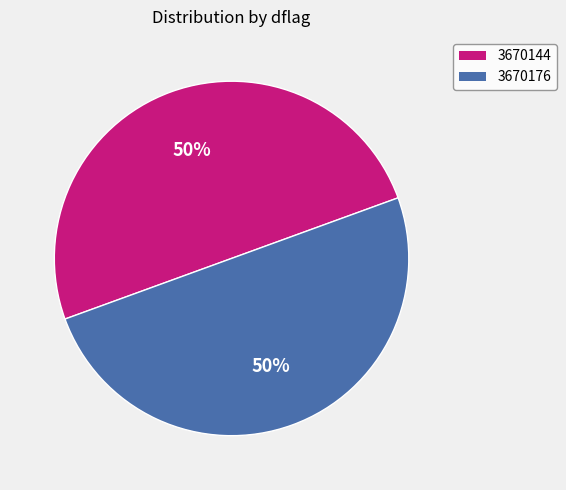

True or false: 3670176 accounts for 50% of the total.

True